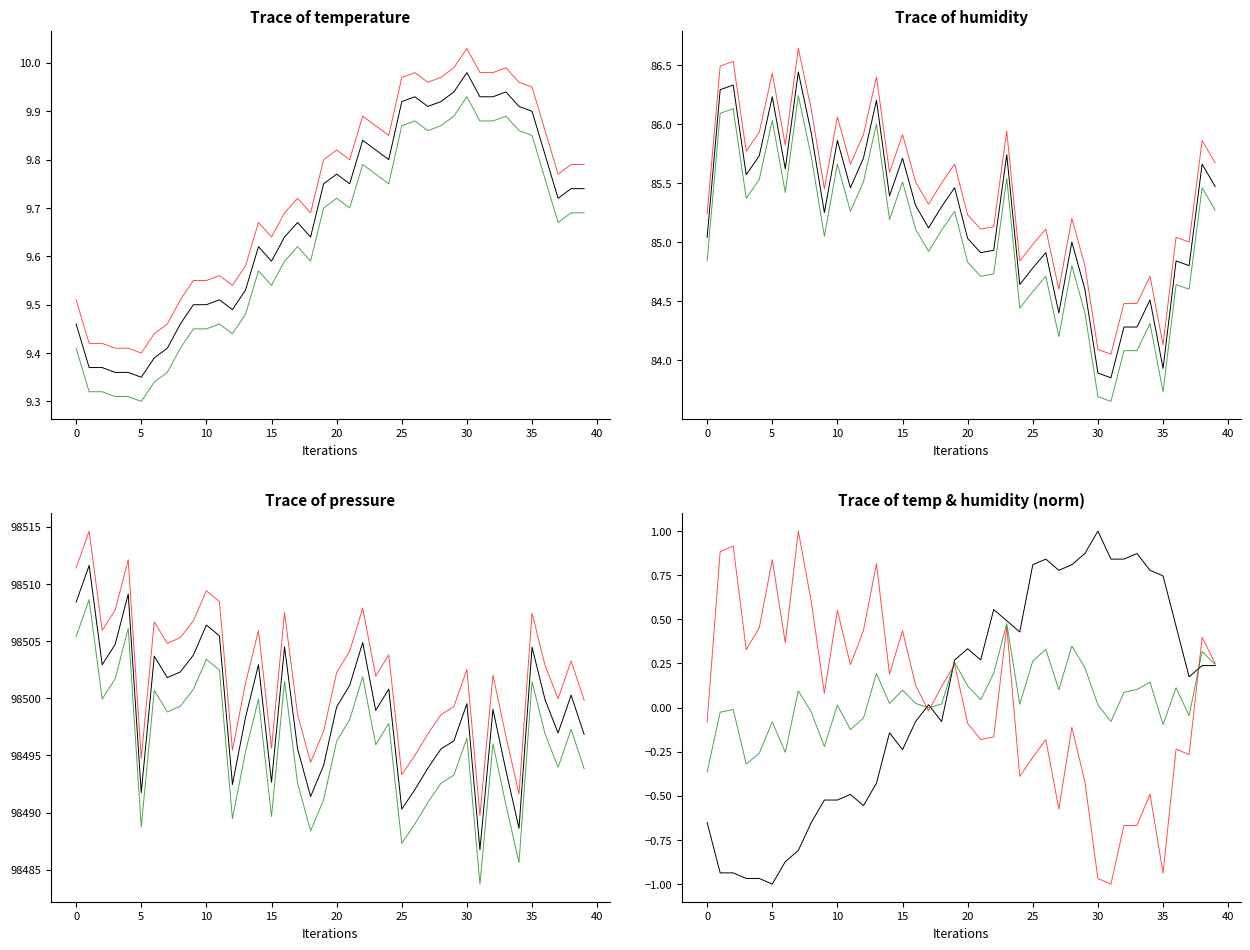

True or false: temperature and humidity intersect in this chart.

False